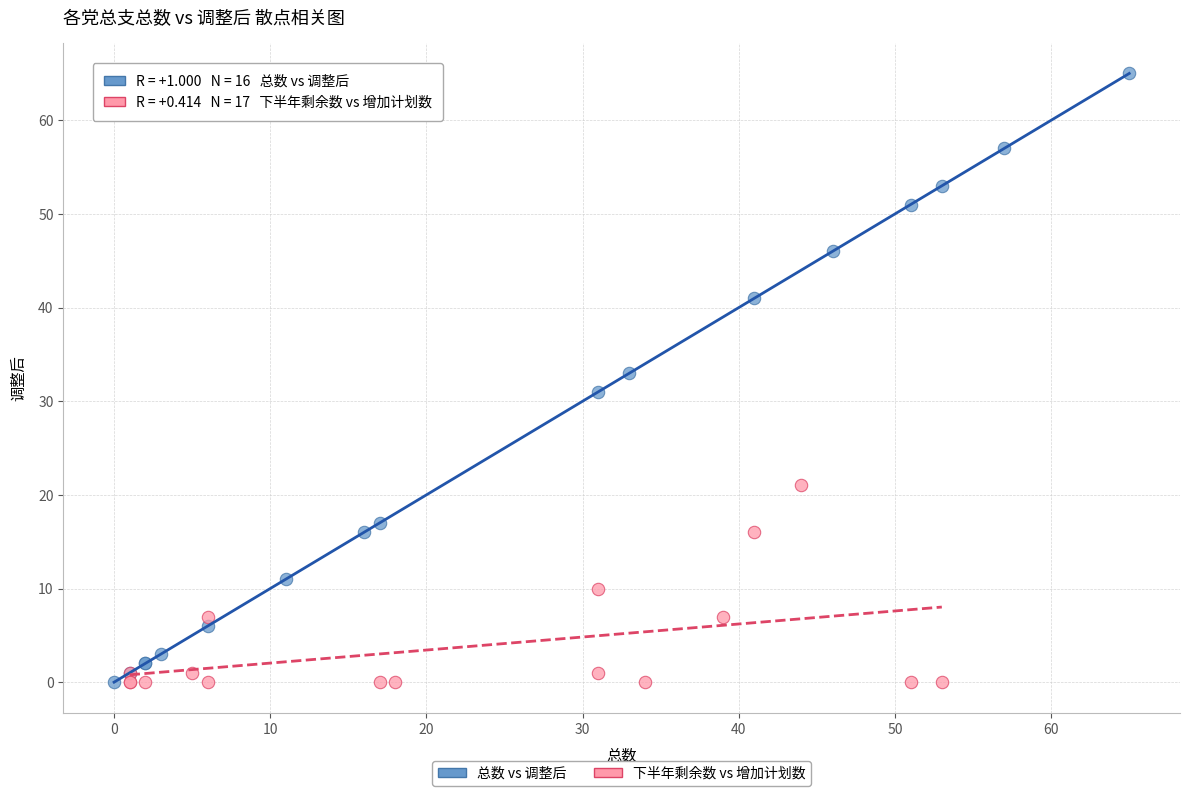

Which series has the largest Y range (max minus min)?

总数 vs 调整后